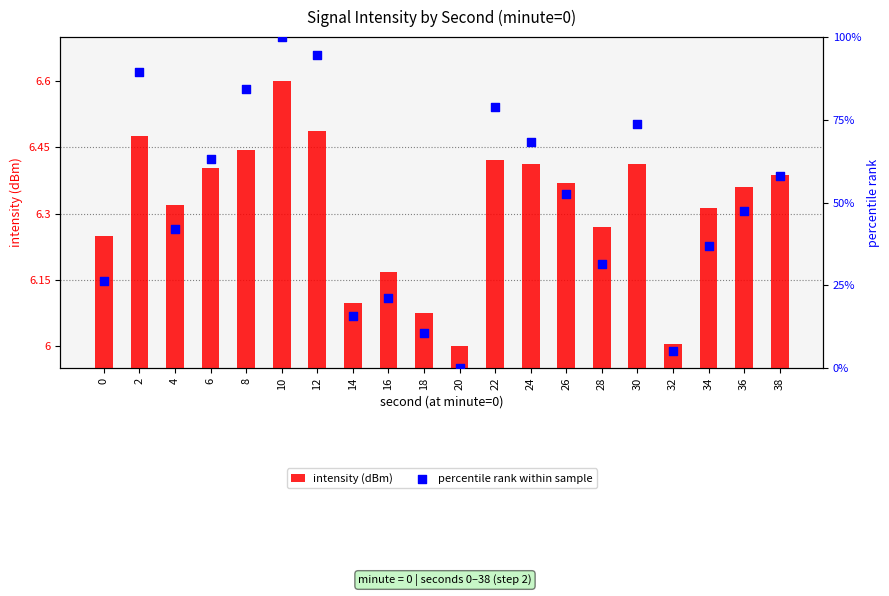

Is the value of percentile rank within sample at 12 greater than the value of intensity (dBm) at 28?

Yes